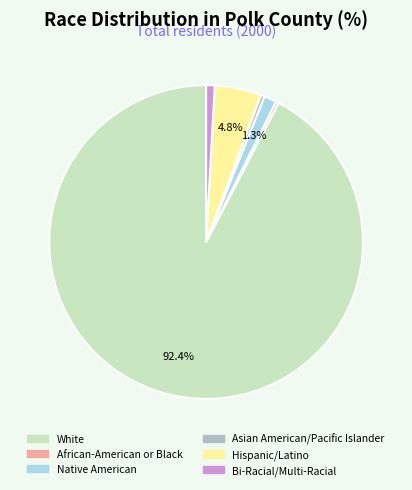

To the nearest percent, what is the average slice percentage?

17%